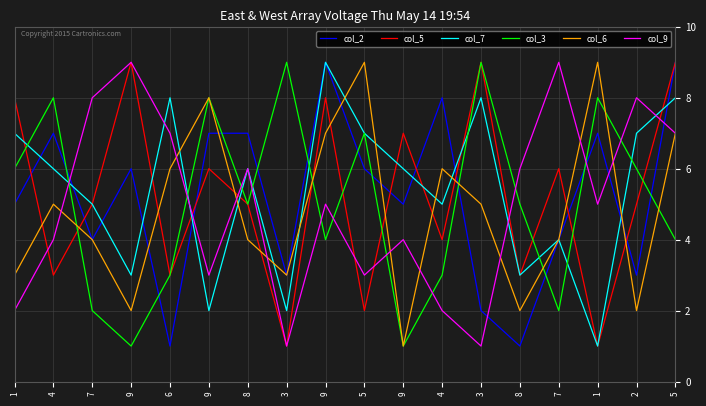

At which category is the sum across all series the highest?

5